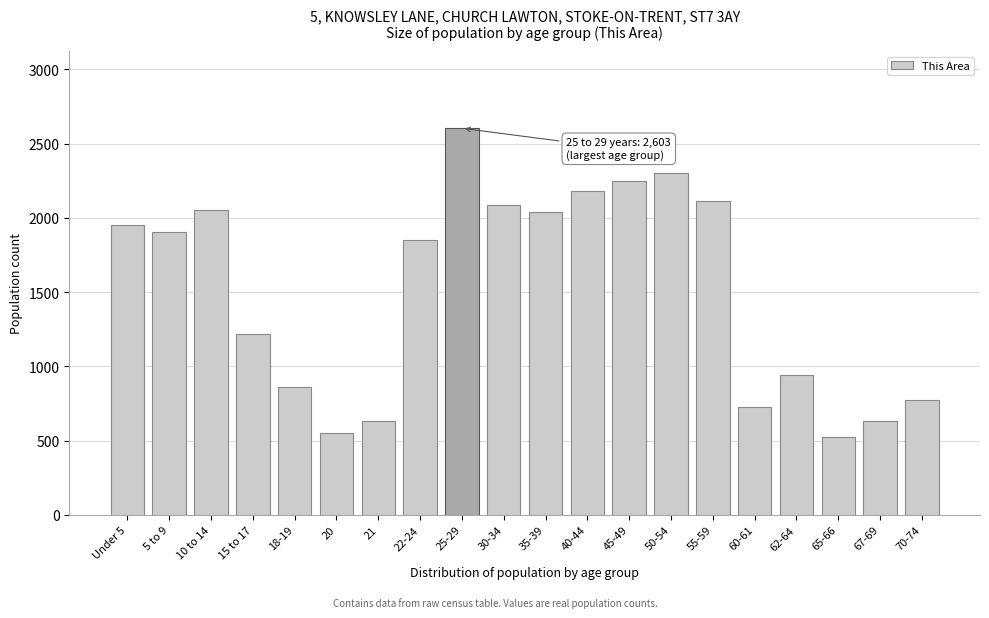

Reading left to right, extract all data points from this chart.

1950	1905	2051	1215	863	548	630	1850	2603	2084	2038	2181	2245	2302	2112	729	938	521	630	771